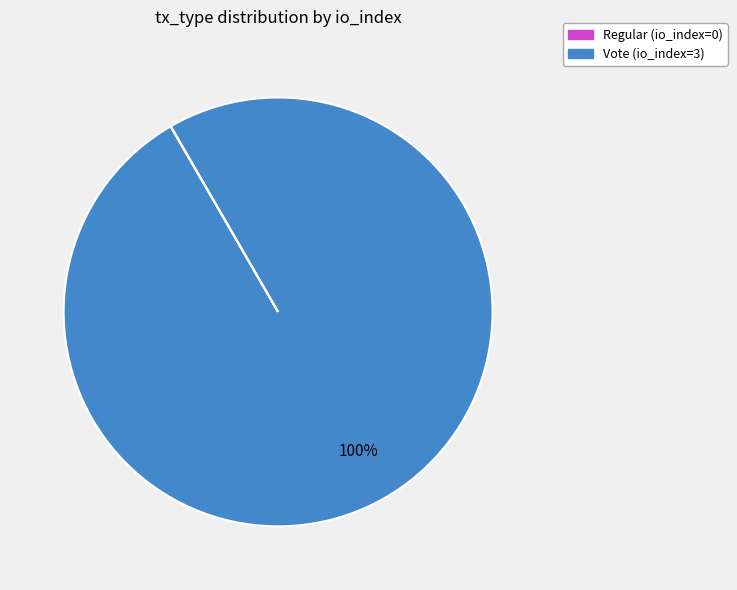

Which slice is the largest?

Vote